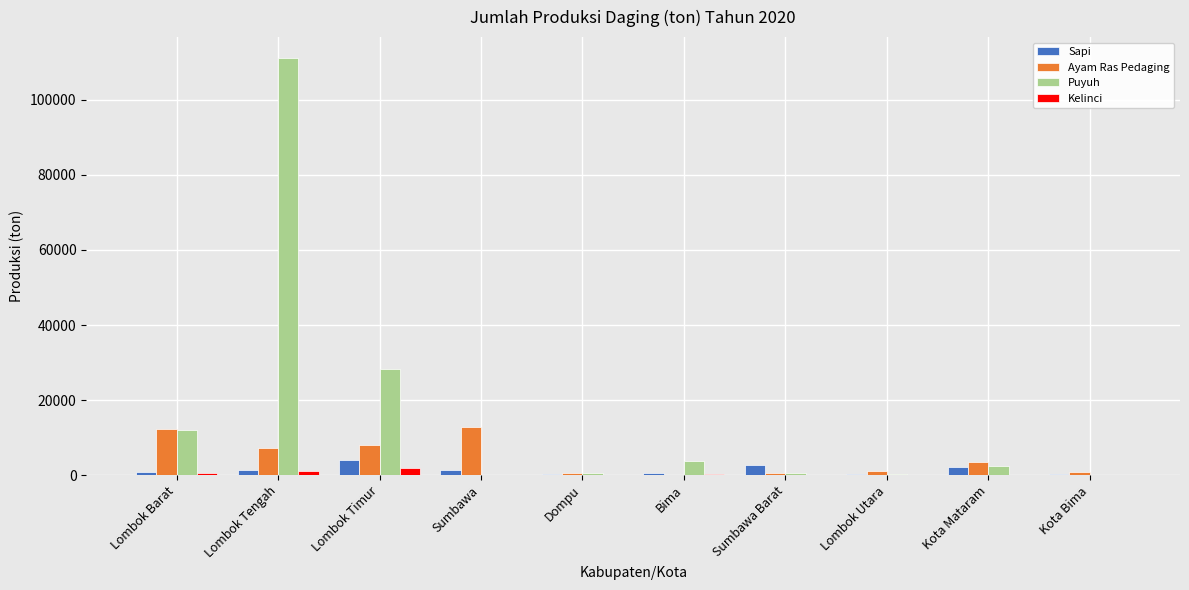

What is the sum of the Ayam Ras Pedaging values at Dompu and Bima?

546.0